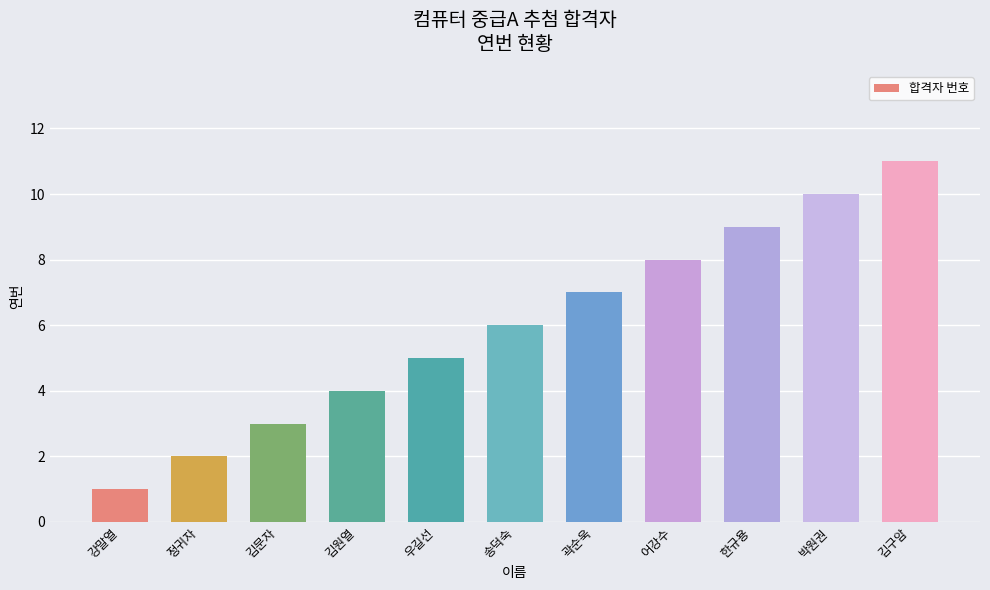

Between 어강수 and 곽순욱, which is larger?

어강수